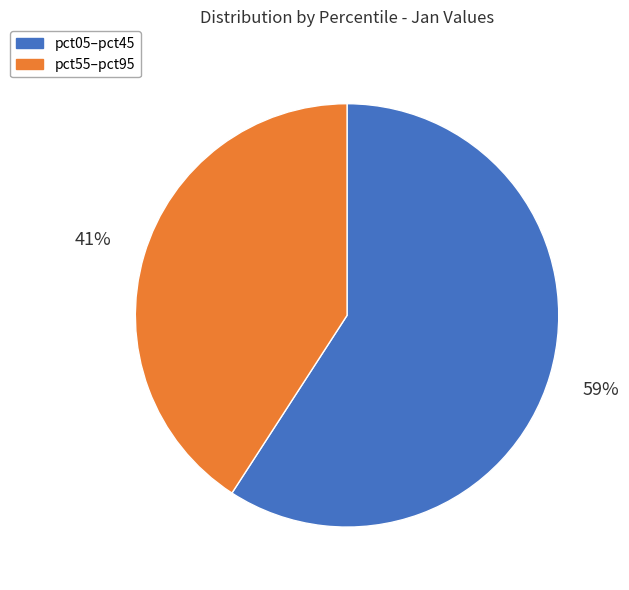

True or false: pct05–pct45 accounts for 74% of the total.

False